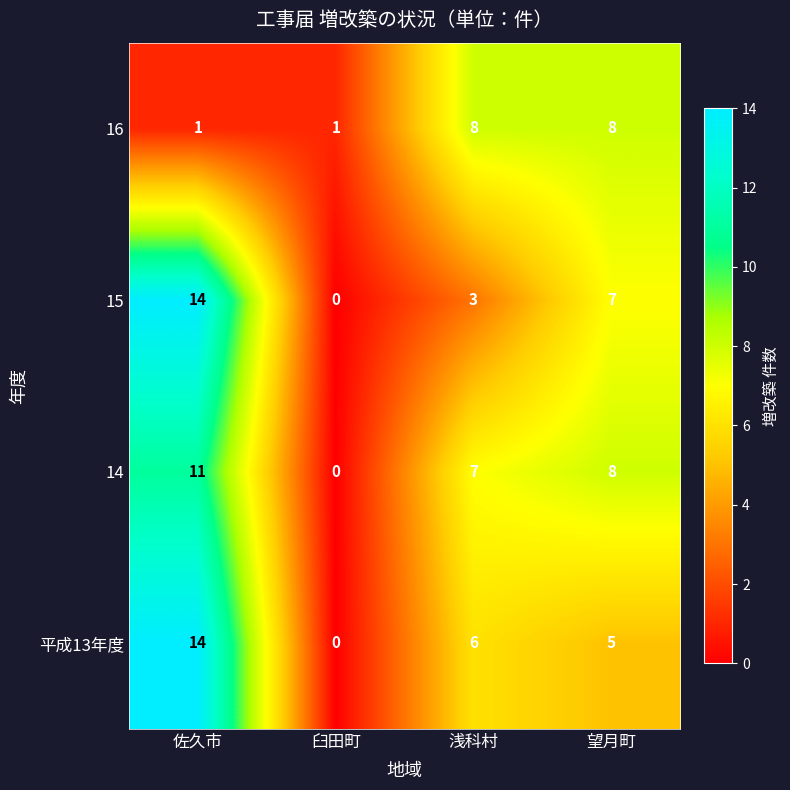

What is the spread (max minus min) of values at 望月町?

3